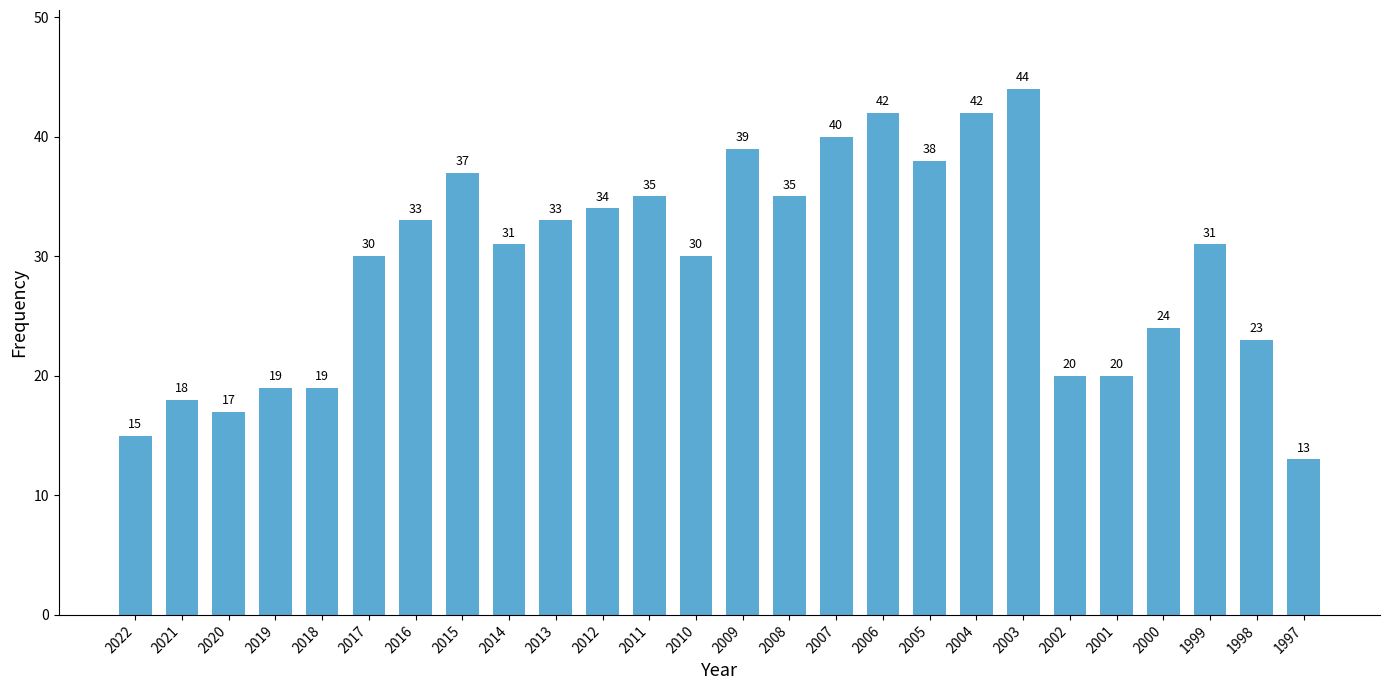

True or false: the data shows 34 at 2012.

True